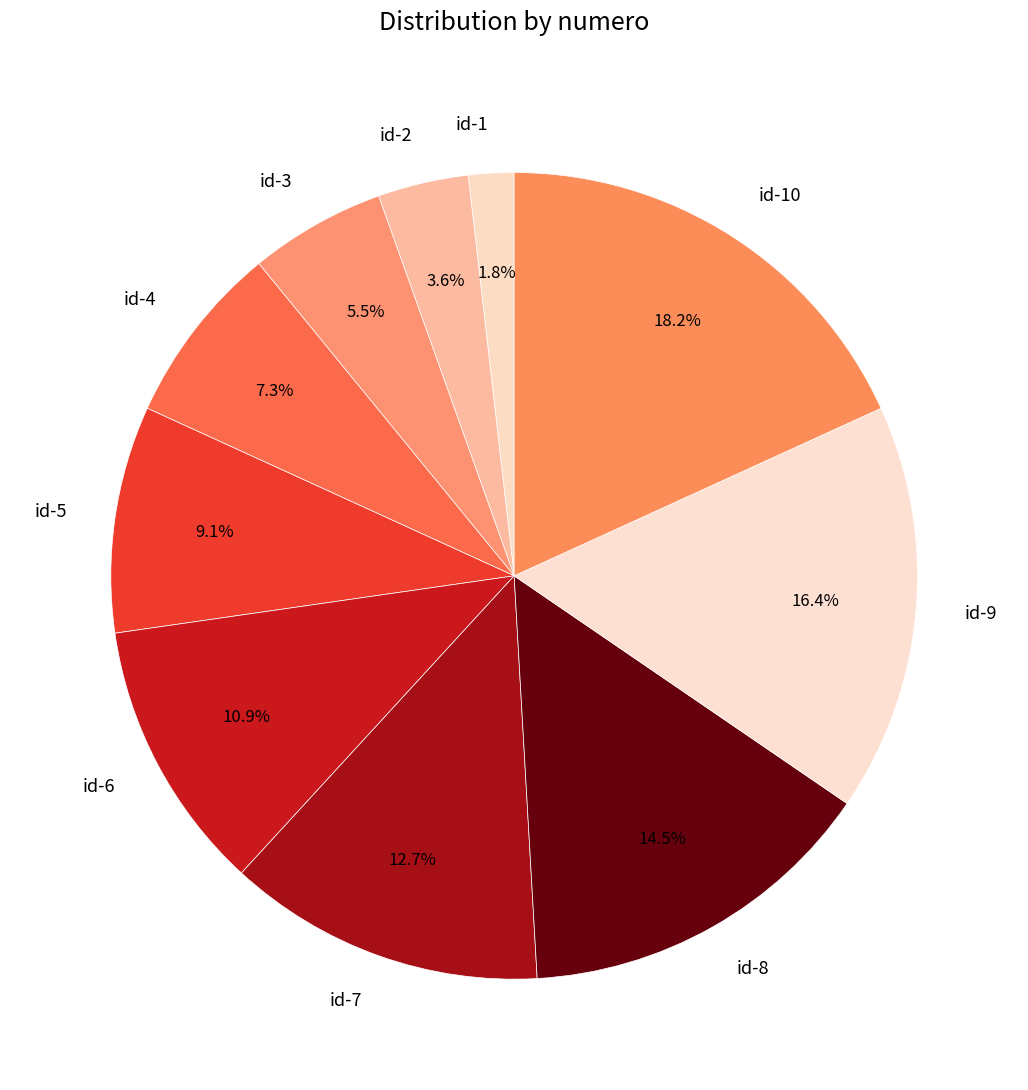

What percentage is the id-9 slice, to the nearest percent?

16%